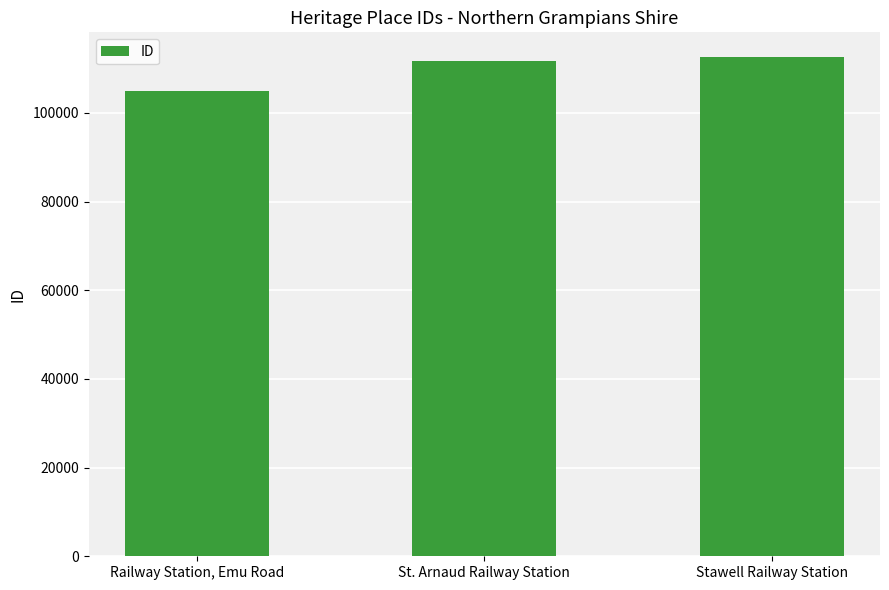

What position from the left is Railway Station, Emu Road?

1